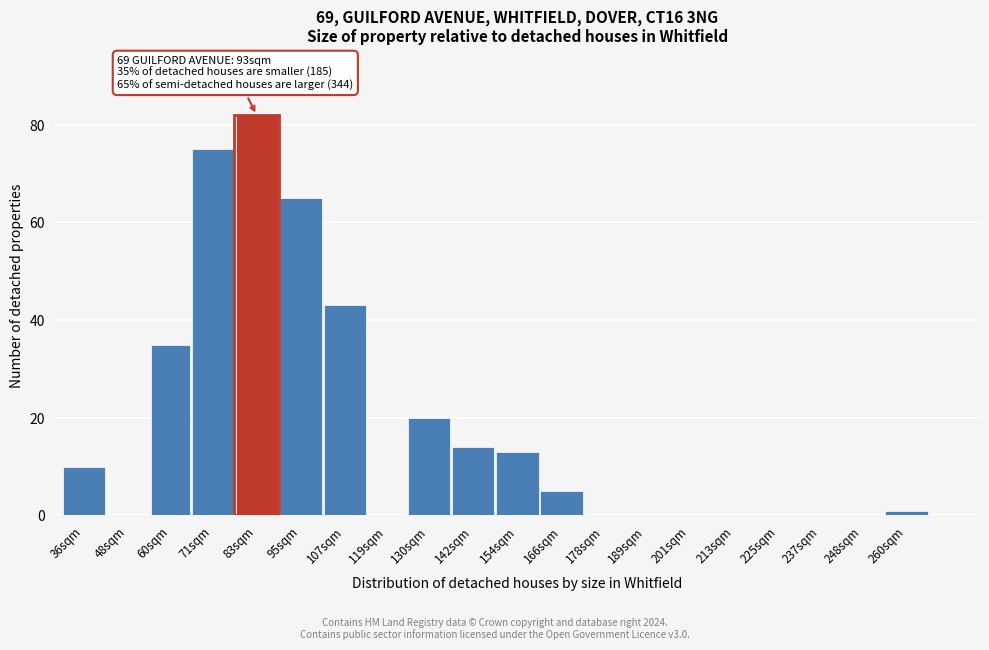

Reading right to left, what are all the values shown in this chart?

260sqm=1	248sqm=0	237sqm=0	225sqm=0	213sqm=0	201sqm=0	189sqm=0	178sqm=0	166sqm=5	154sqm=13	142sqm=14	130sqm=20	119sqm=0	107sqm=43	95sqm=65	83sqm=82	71sqm=75	60sqm=35	48sqm=0	36sqm=10